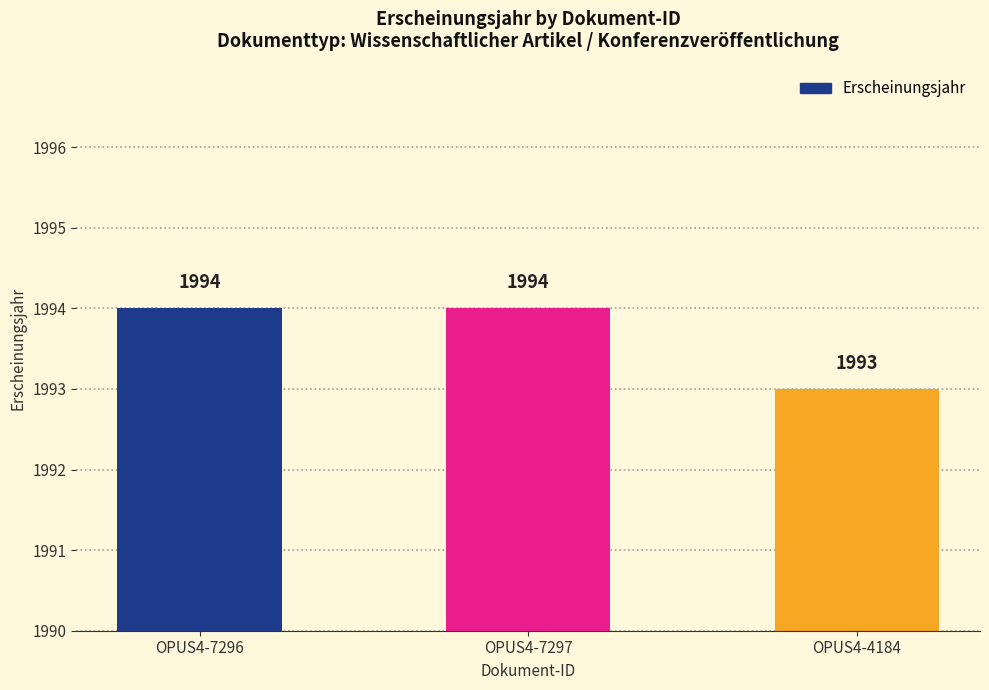

What is the average value?

1994